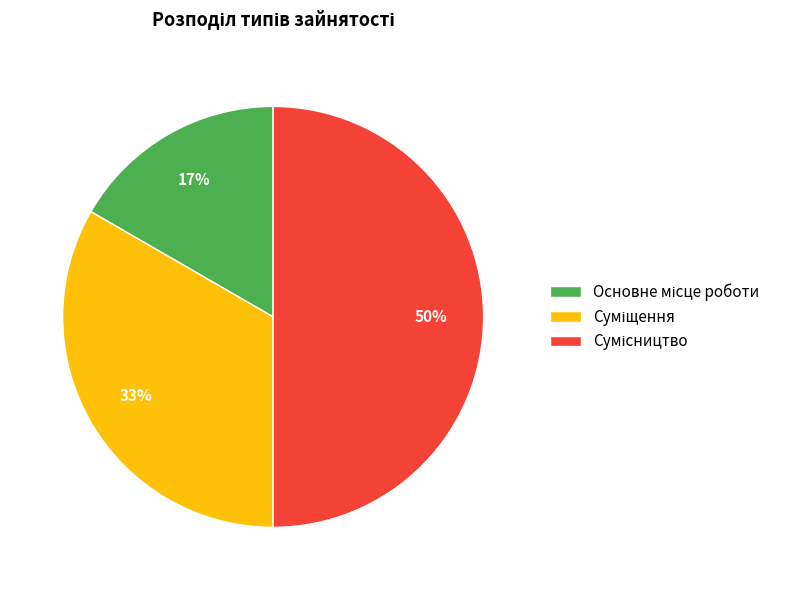

To the nearest percent, what is the average slice percentage?

33%